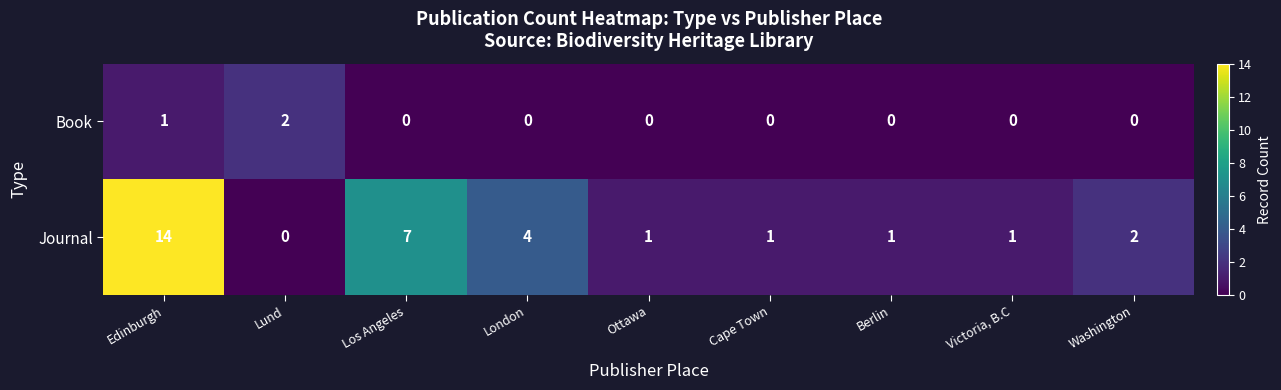

At which category is the sum across all series the highest?

Edinburgh